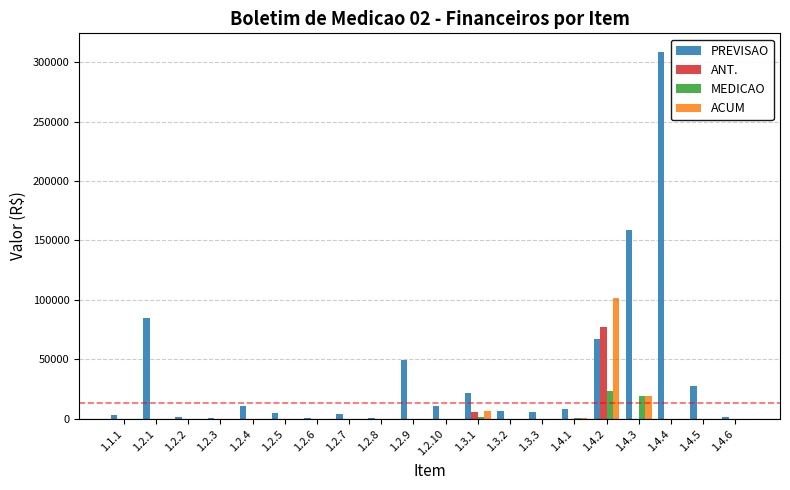

Which label corresponds to the largest value in the chart?

1.4.4